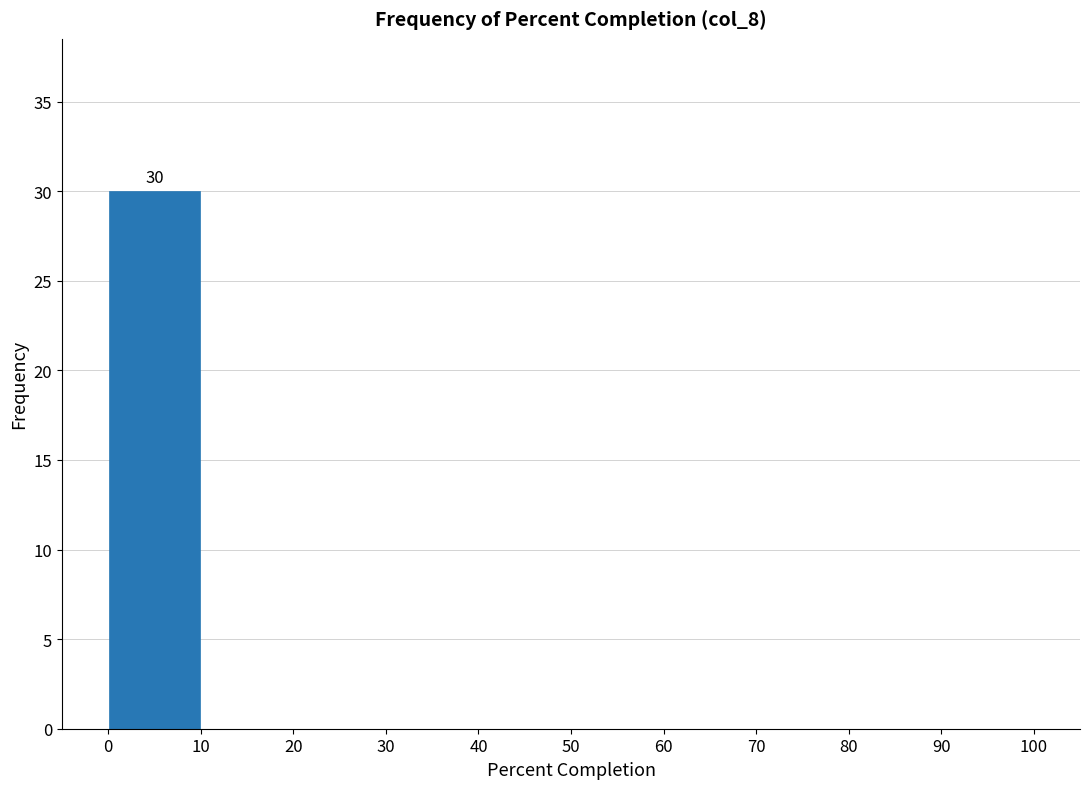

Which range on the x-axis has the tallest bar?

0 to 10